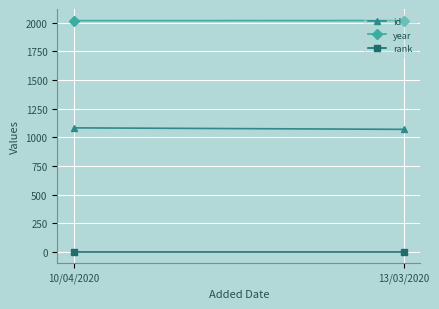

At how many categories does at least one series exceed 929?

2